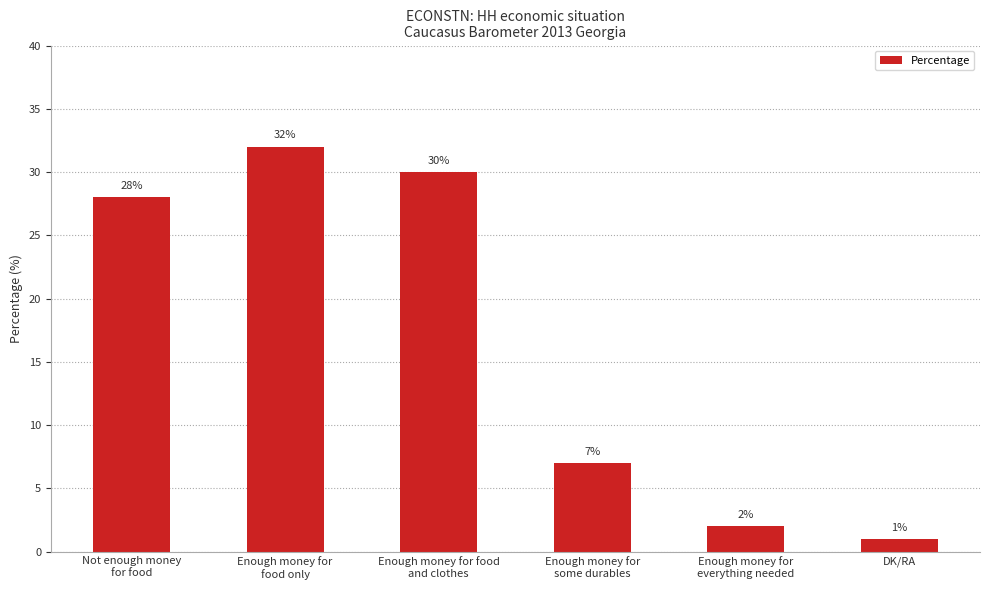

The chart shows a value of 1 at DK/RA. True or false?

True